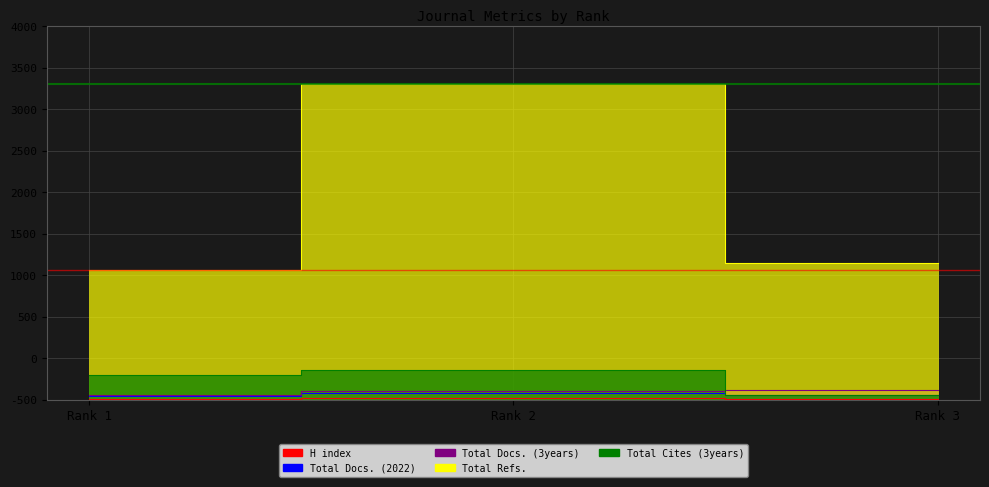

Is it true that Total Docs. (3years) equals 110 at Rank 2?

True